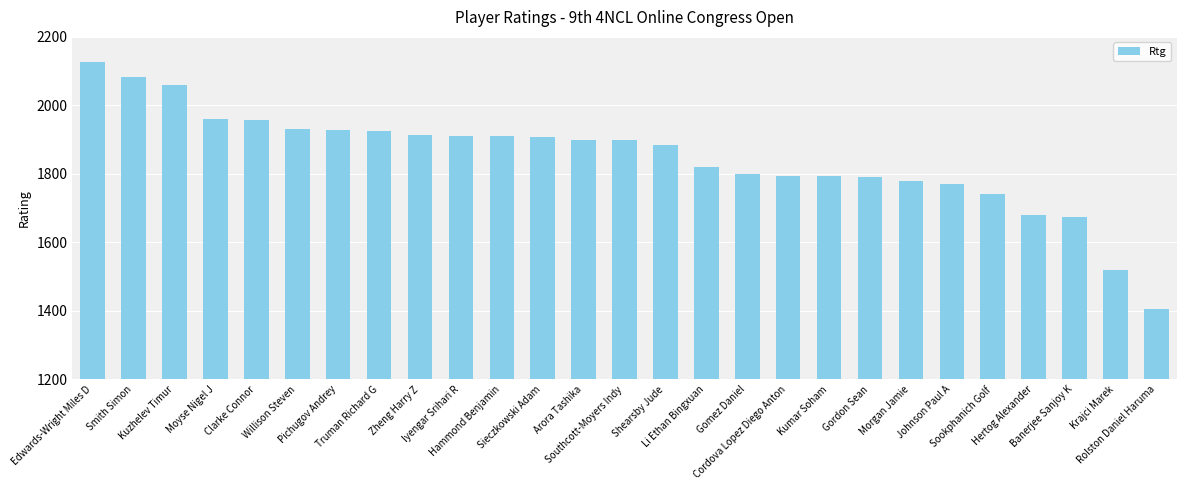

Read the value at Edwards-Wright Miles D, to the nearest 50.

2150